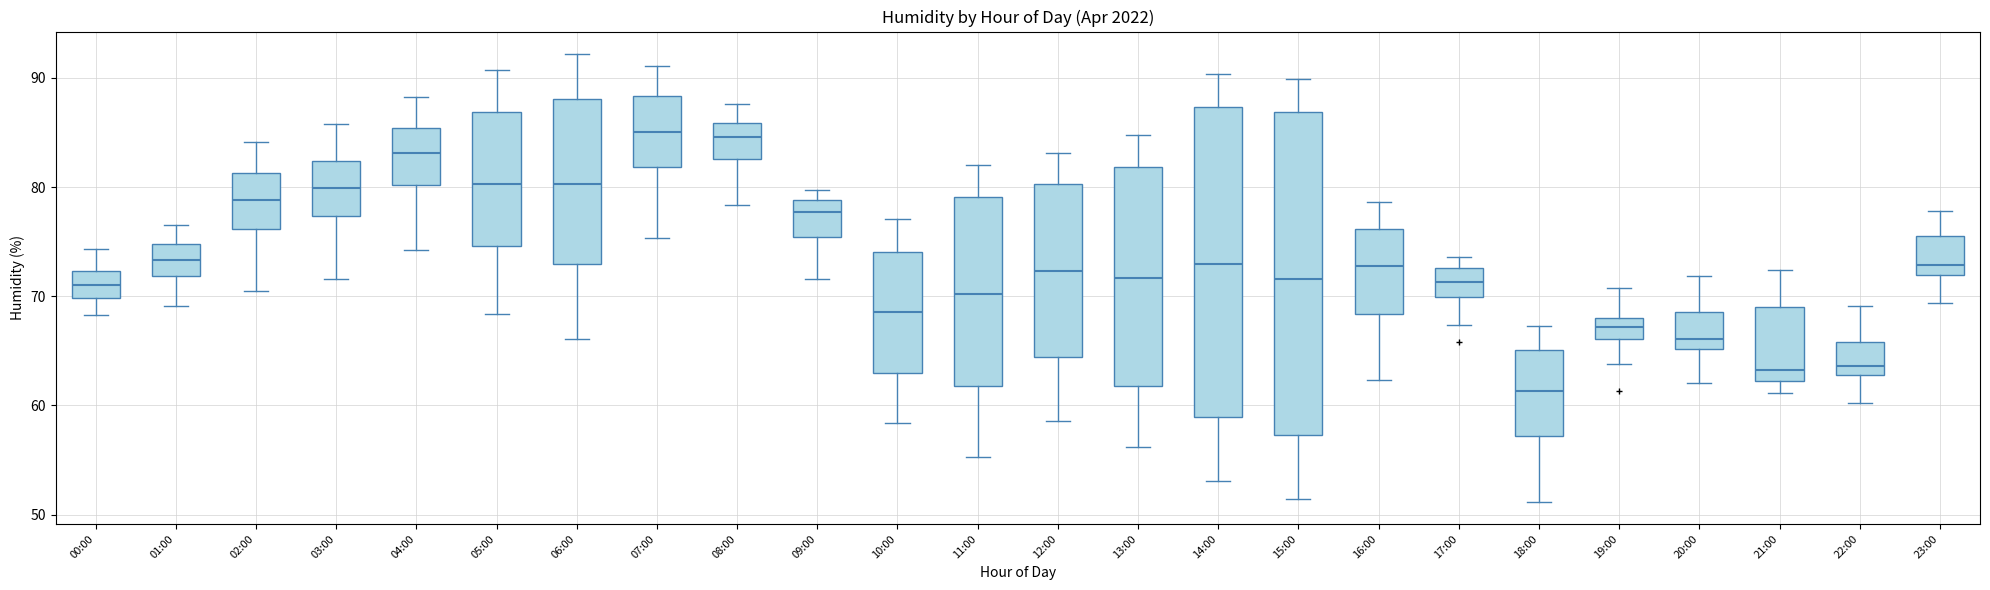

Reading left to right, transcribe this box plot: for each box, give where its median line is, the range the box spans, and where its two whiskers end, as read against the y-axis. The values are not printed on the chart, so give them approximately, as read against the axis.

00:00: median 71, box 70 to 72, whiskers 68 to 74
01:00: median 73, box 72 to 75, whiskers 69 to 77
02:00: median 79, box 76 to 81, whiskers 71 to 84
03:00: median 80, box 77 to 82, whiskers 72 to 86
04:00: median 83, box 80 to 85, whiskers 74 to 88
05:00: median 80, box 75 to 87, whiskers 68 to 91
06:00: median 80, box 73 to 88, whiskers 66 to 92
07:00: median 85, box 82 to 88, whiskers 75 to 91
08:00: median 85, box 83 to 86, whiskers 78 to 88
09:00: median 78, box 75 to 79, whiskers 72 to 80
10:00: median 69, box 63 to 74, whiskers 58 to 77
11:00: median 70, box 62 to 79, whiskers 55 to 82
12:00: median 72, box 64 to 80, whiskers 59 to 83
13:00: median 72, box 62 to 82, whiskers 56 to 85
14:00: median 73, box 59 to 87, whiskers 53 to 90
15:00: median 72, box 57 to 87, whiskers 51 to 90
16:00: median 73, box 68 to 76, whiskers 62 to 79
17:00: median 71, box 70 to 73, whiskers 67 to 74
18:00: median 61, box 57 to 65, whiskers 51 to 67
19:00: median 67, box 66 to 68, whiskers 64 to 71
20:00: median 66, box 65 to 69, whiskers 62 to 72
21:00: median 63, box 62 to 69, whiskers 61 to 72
22:00: median 64, box 63 to 66, whiskers 60 to 69
23:00: median 73, box 72 to 76, whiskers 69 to 78